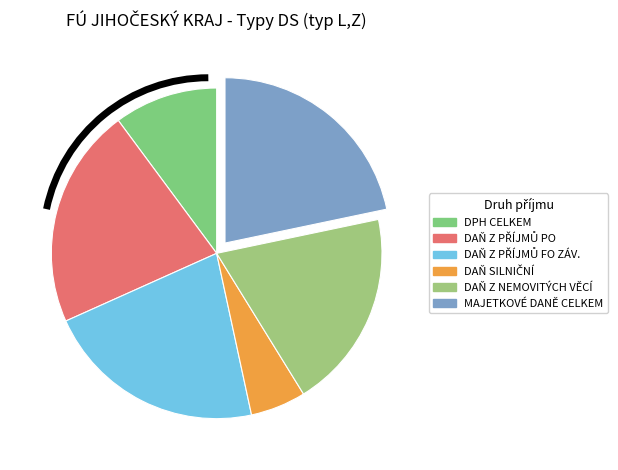

How many segments does this pie chart have?

6